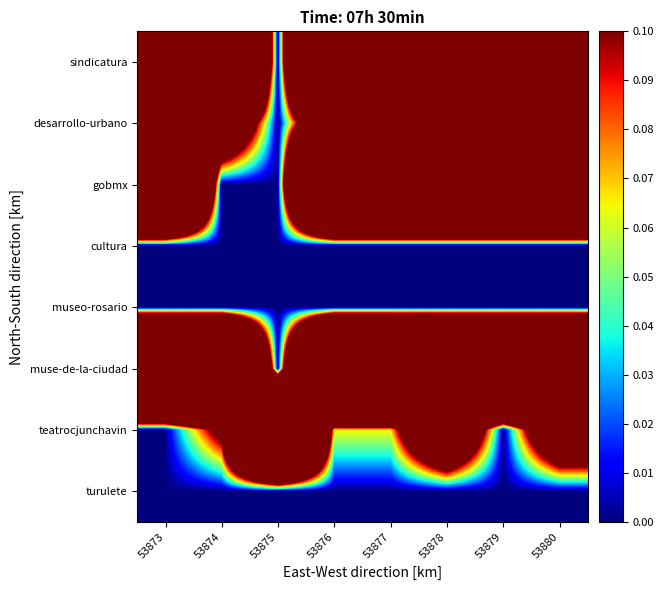

Which has a higher value, 53876 or 53877?

53876